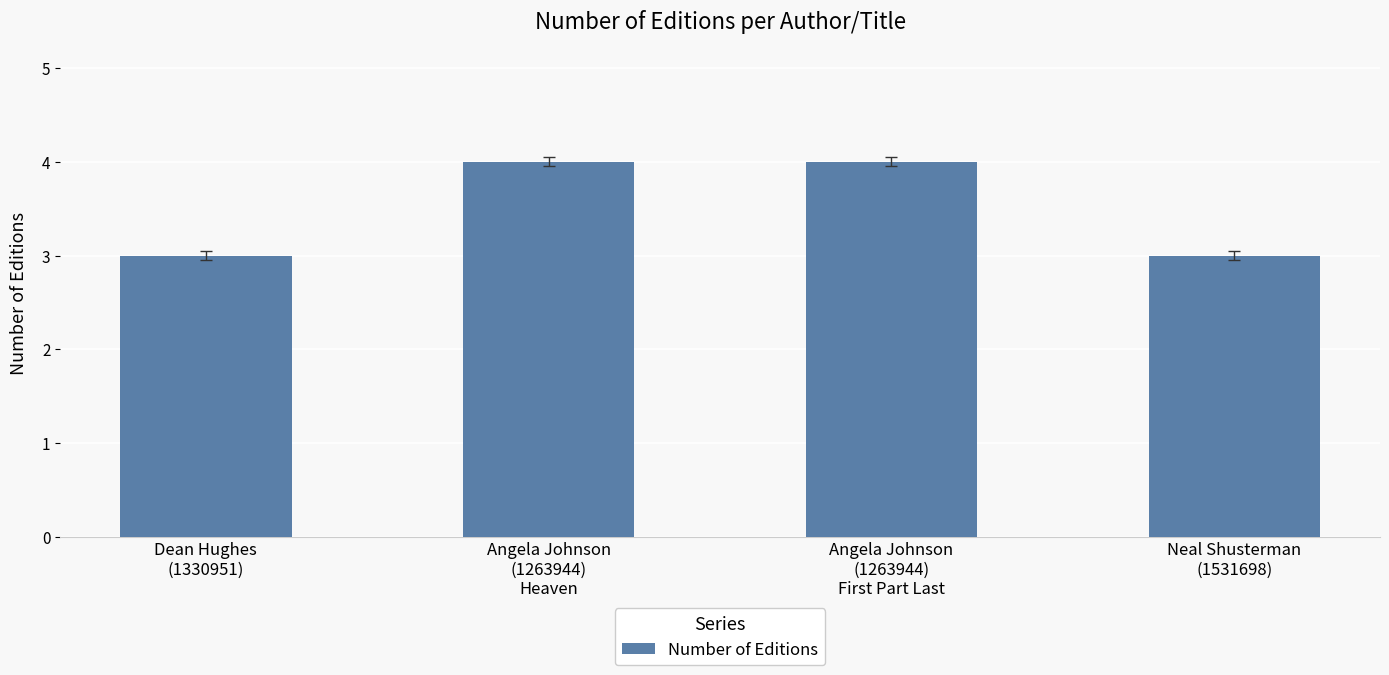

What value does the data have at Angela Johnson
(1263944)
First Part Last?

4